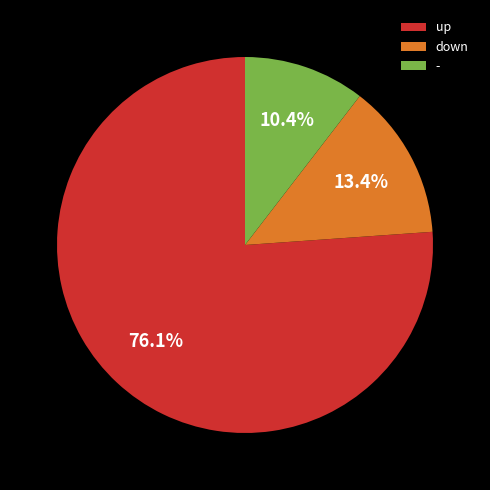

The down slice represents 5% of the pie. True or false?

False